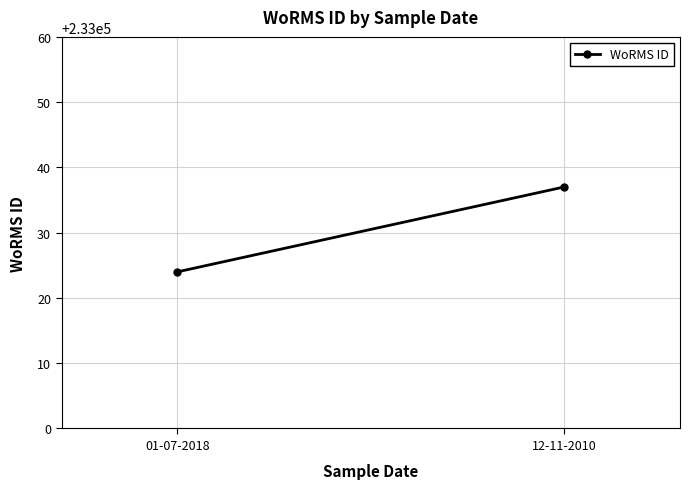

Which label corresponds to the largest value in the chart?

12-11-2010